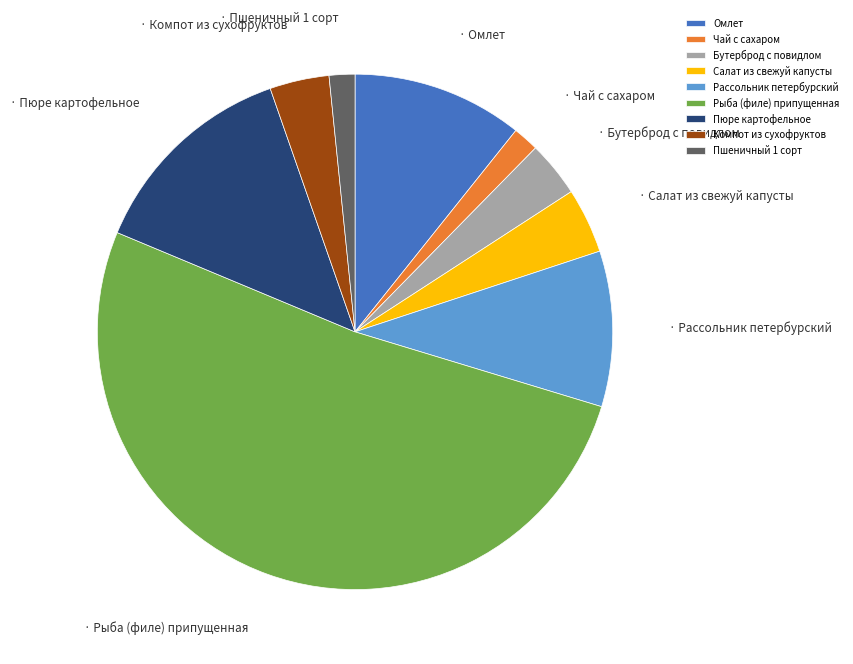

Does Рыба (филе) припущенная represent more than half of the total?

Yes